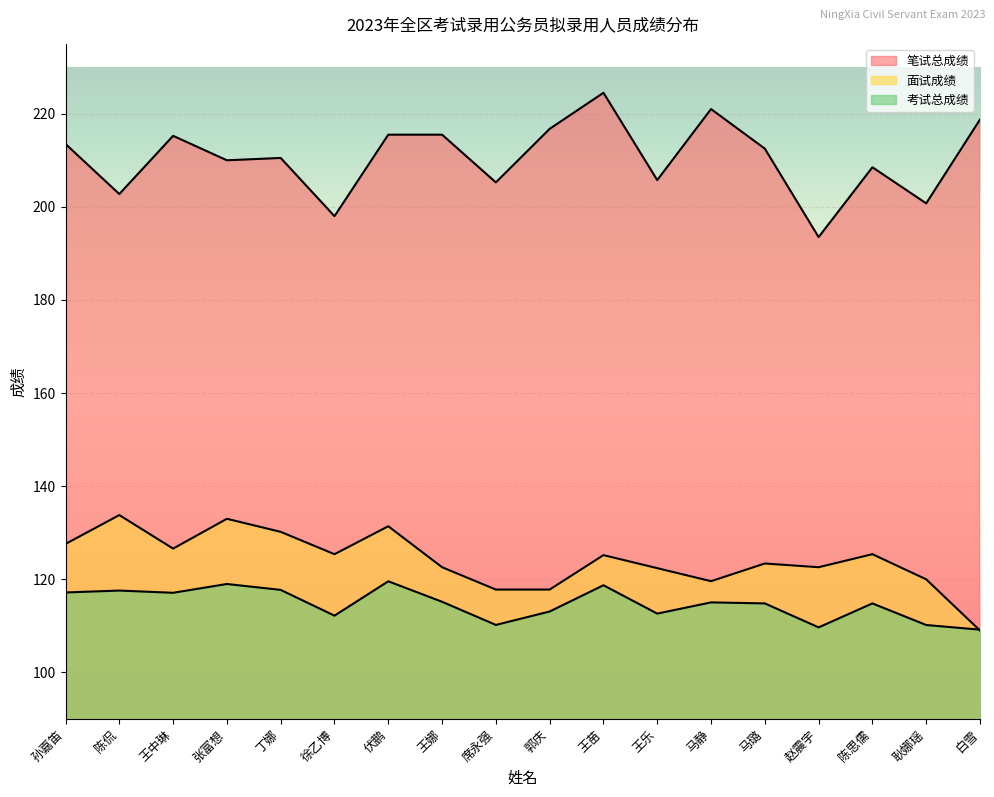

At 伏鹏, list the series in order from largest to smallest.

笔试总成绩, 面试成绩, 考试总成绩